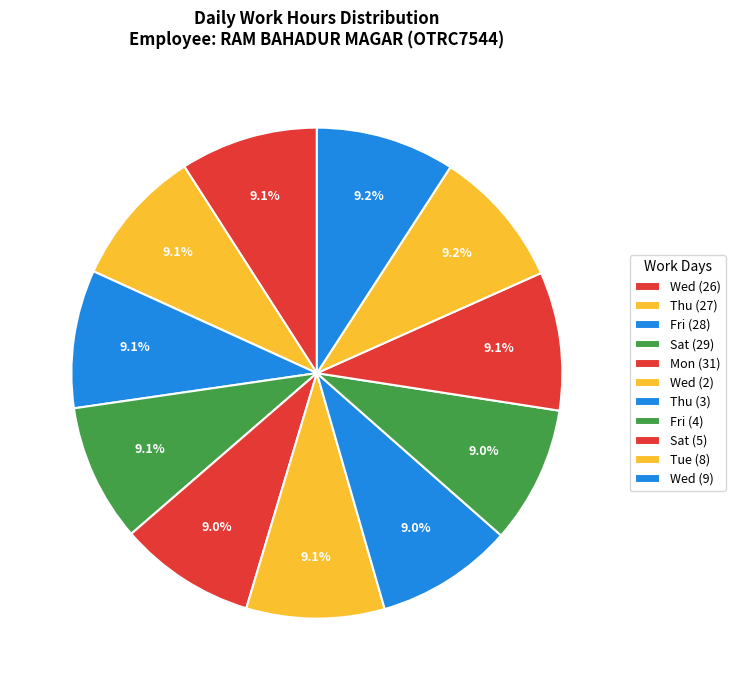

Count the number of slices in the pie.

11